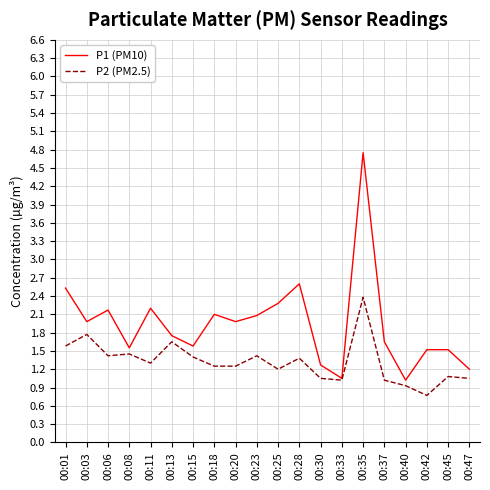

Count the number of categories in the chart.

20